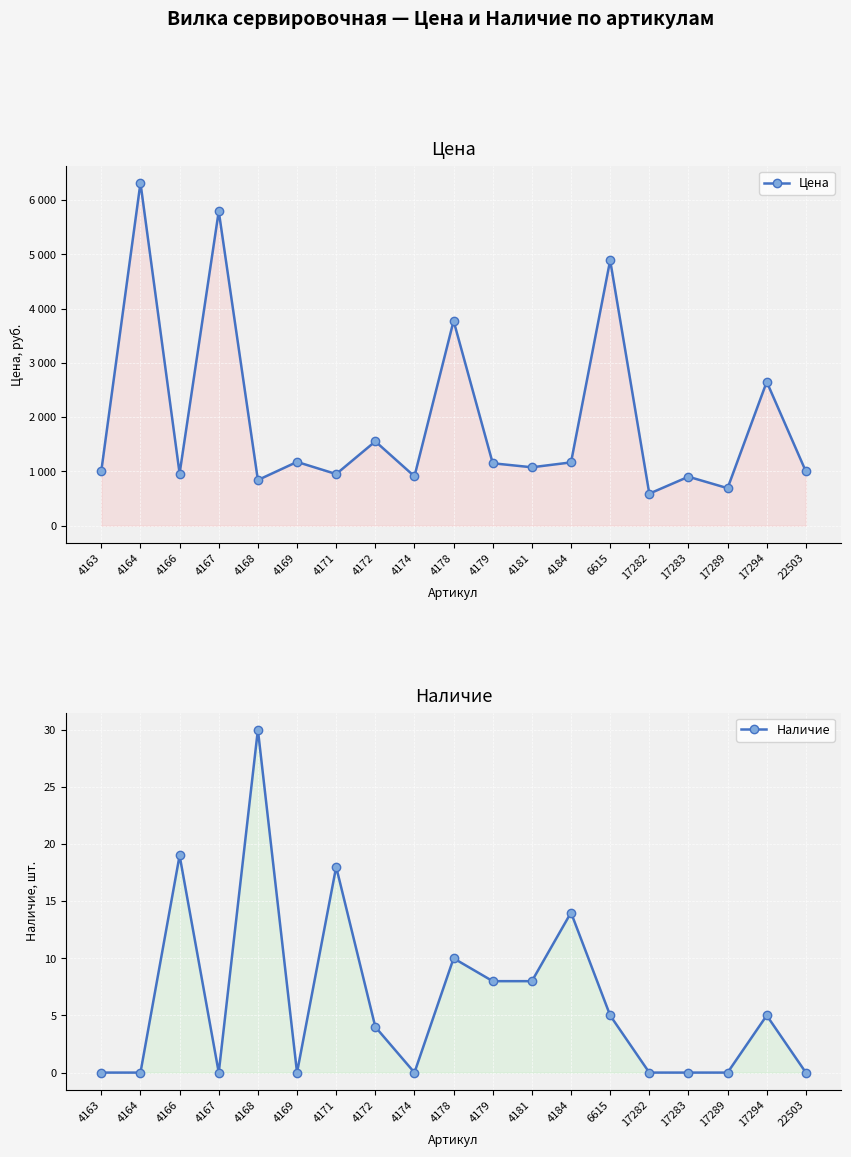

Which series has the widest spread of values?

Цена